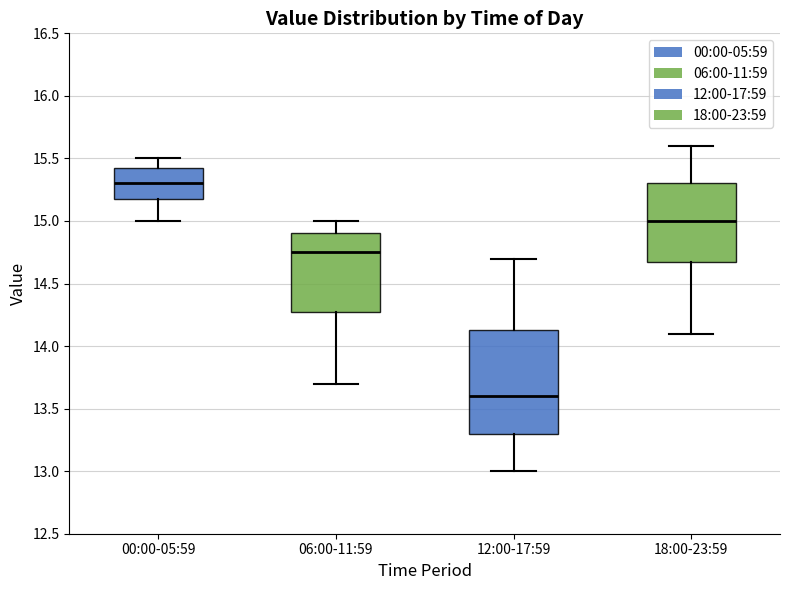

Which box is the tallest, from its lower edge to its upper edge?

12:00-17:59